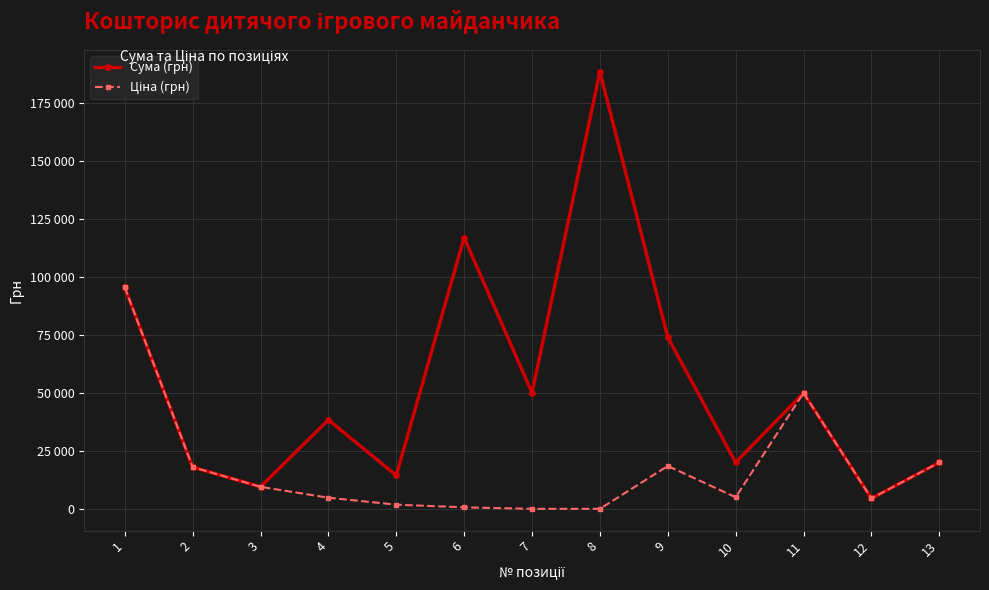

Is this an area chart (filled region under the line)?

No